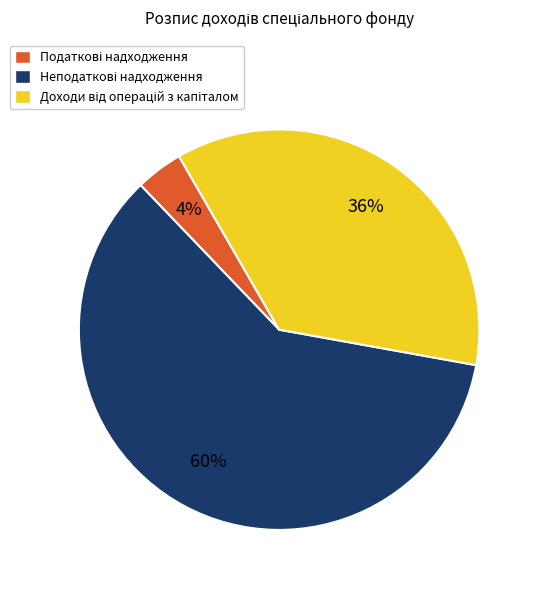

To the nearest percent, what is the difference between the largest and smallest slice percentages?

56%